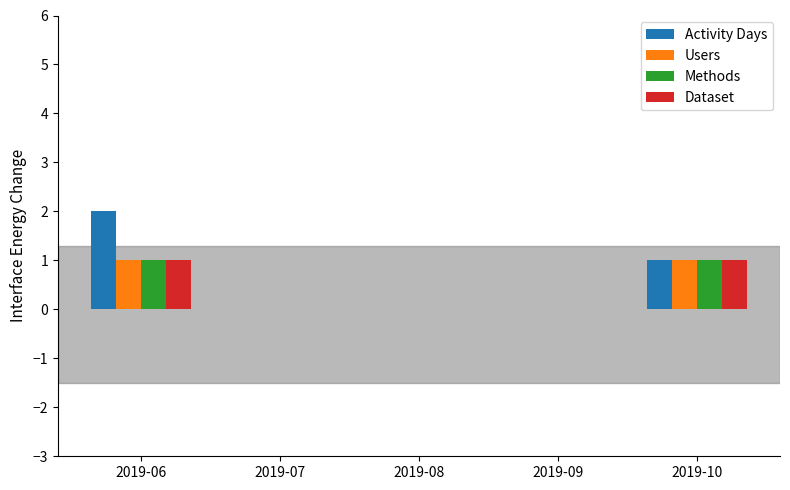

Count the number of categories in the chart.

5